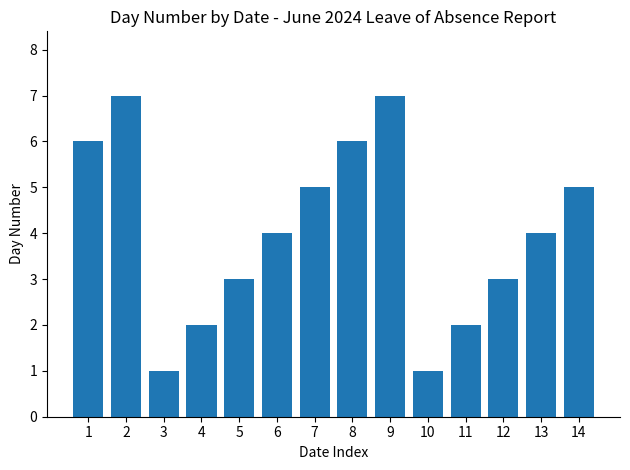

Reading right to left, extract all data points from this chart.

14=5	13=4	12=3	11=2	10=1	9=7	8=6	7=5	6=4	5=3	4=2	3=1	2=7	1=6